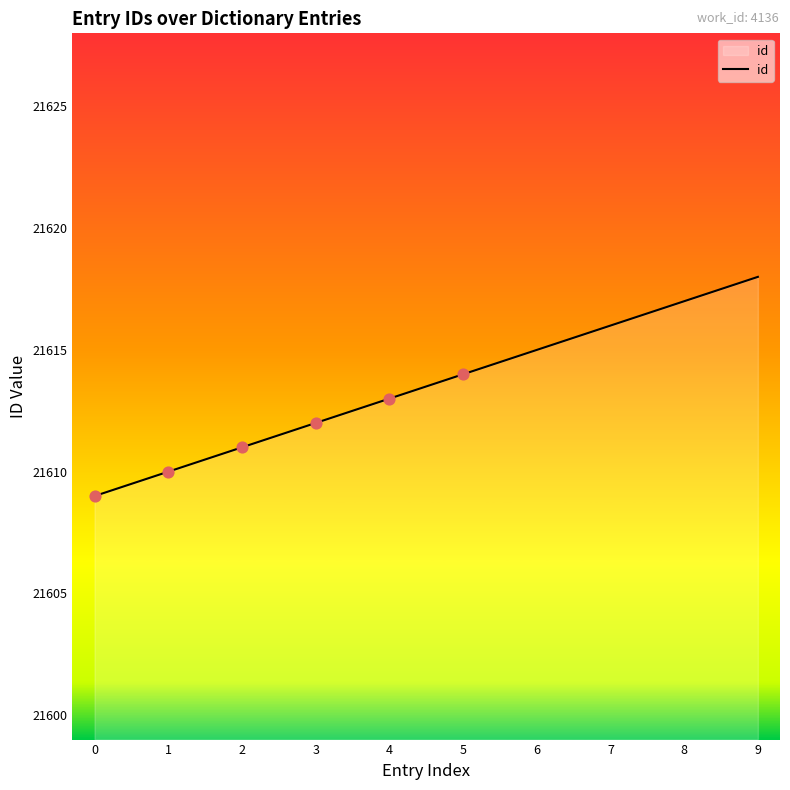

What is the ratio of the value at 5 to the value at 7?

1.0